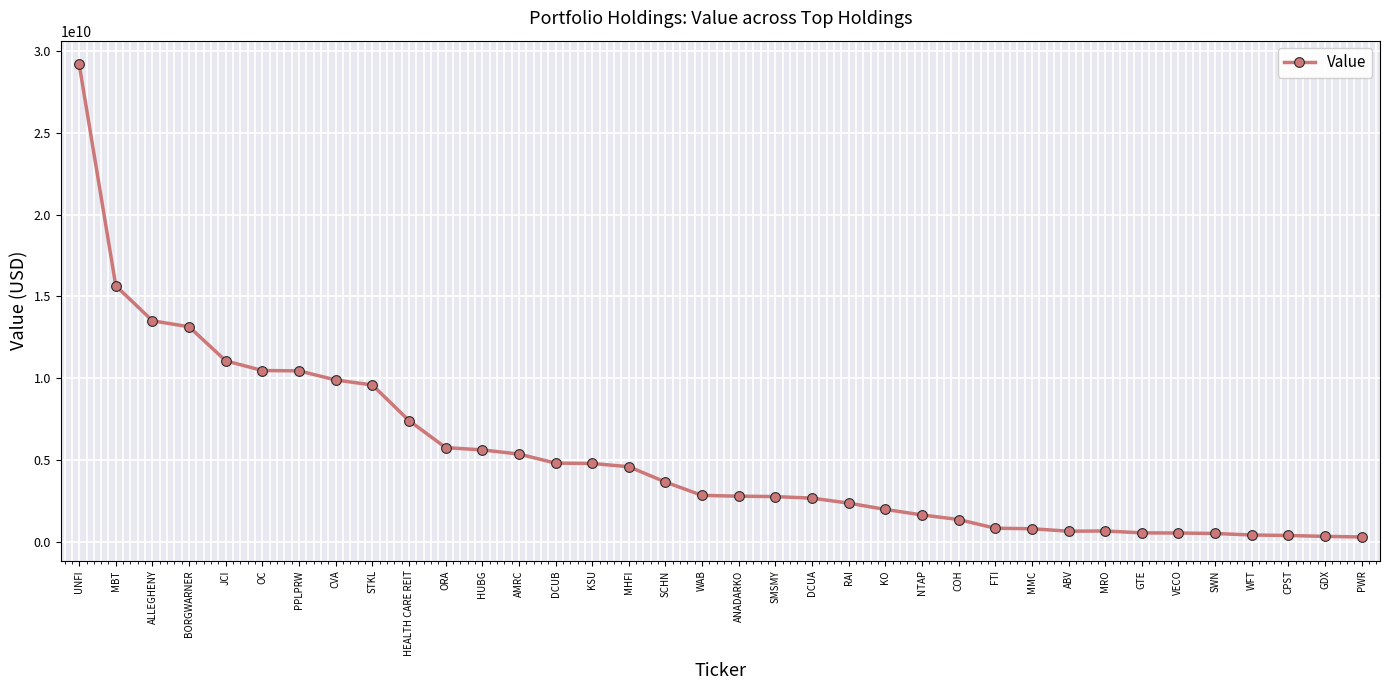

Count the number of categories in the chart.

36